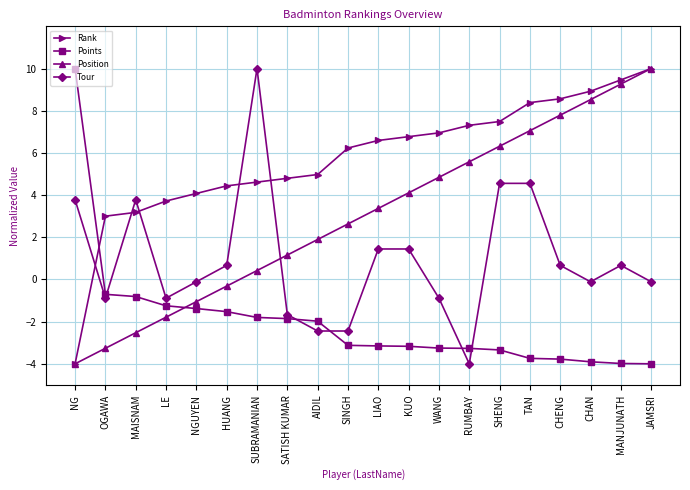

Rank the series by their average value, from highest to lowest.

Rank, Position, Tour, Points